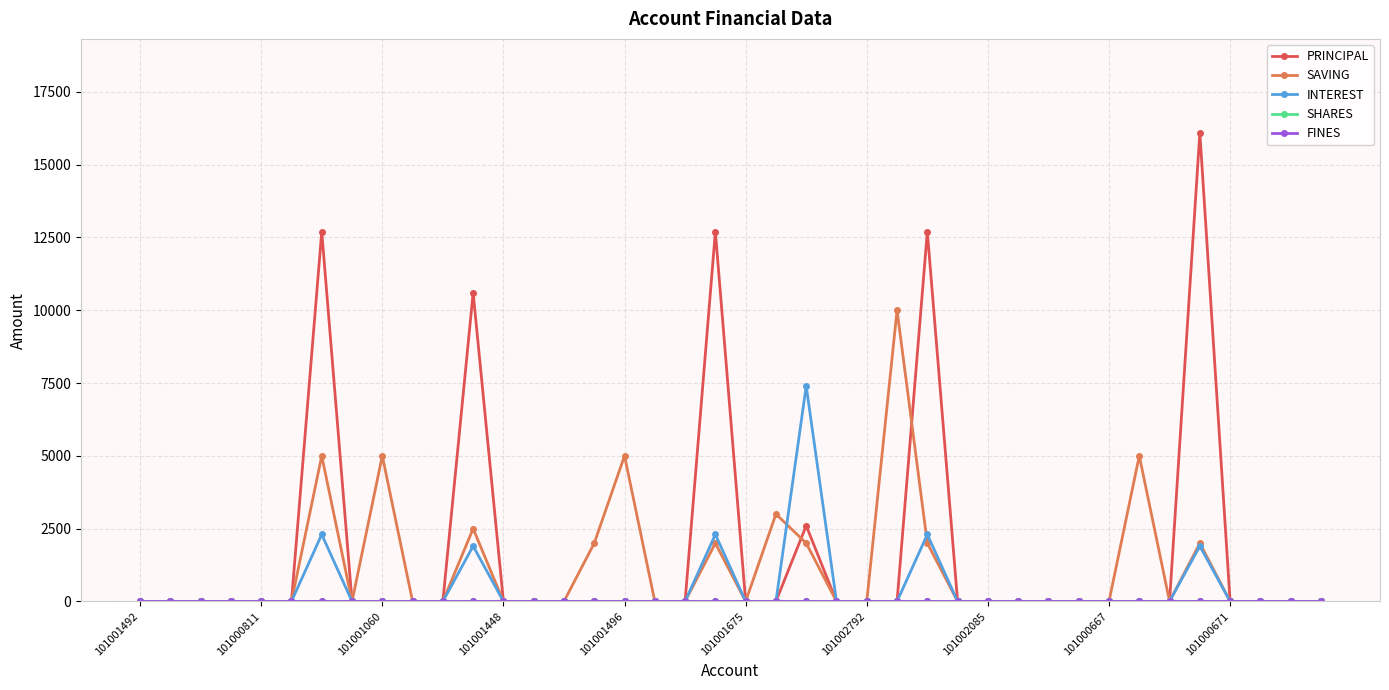

Reading left to right, transcribe all the data shown in this chart.

PRINCIPAL: 0	0	0	0	0	0	12700	0	0	0	0	10600	0	0	0	0	0	0	0	12700	0	0	2600	0	0	0	12700	0	0	0	0	0	0	0	0	16100	0	0	0	0
SAVING: 0	0	0	0	0	0	5000	0	5000	0	0	2500	0	0	0	2000	5000	0	0	2000	0	3000	2000	0	0	10000	2000	0	0	0	0	0	0	5000	0	2000	0	0	0	0
INTEREST: 0	0	0	0	0	0	2300	0	0	0	0	1900	0	0	0	0	0	0	0	2300	0	0	7400	0	0	0	2300	0	0	0	0	0	0	0	0	1900	0	0	0	0
SHARES: 0	0	0	0	0	0	0	0	0	0	0	0	0	0	0	0	0	0	0	0	0	0	0	0	0	0	0	0	0	0	0	0	0	0	0	0	0	0	0	0
FINES: 0	0	0	0	0	0	0	0	0	0	0	0	0	0	0	0	0	0	0	0	0	0	0	0	0	0	0	0	0	0	0	0	0	0	0	0	0	0	0	0